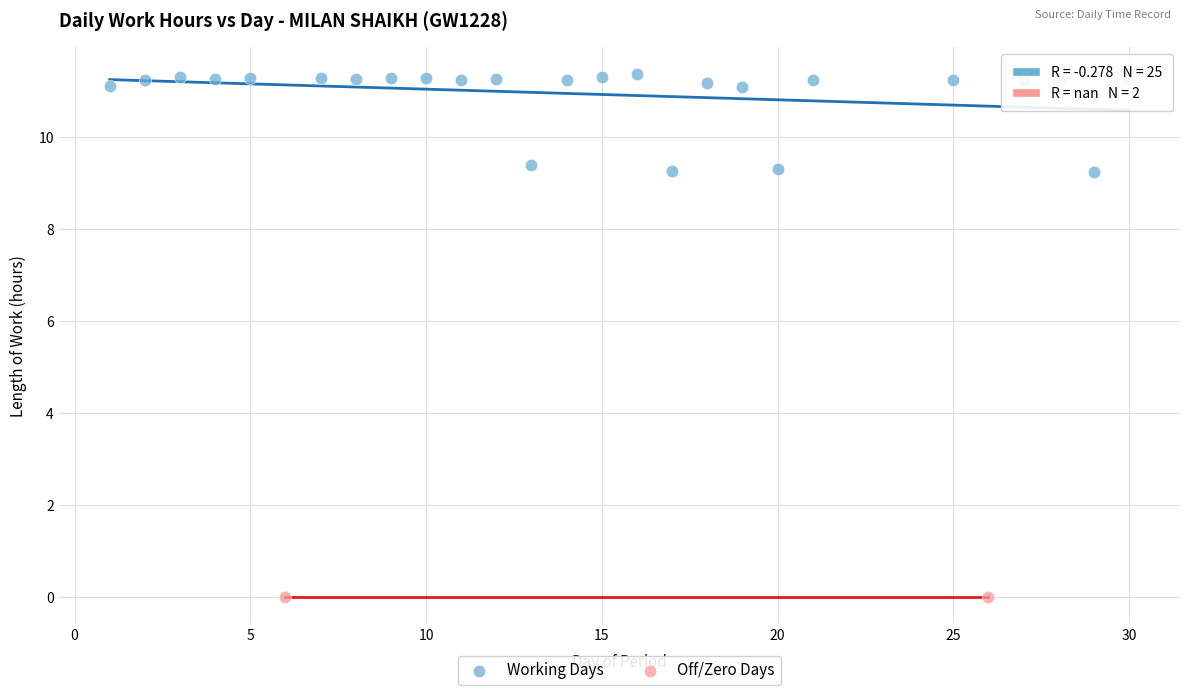

Which series contains the lowest Y value?

Off/Zero Days